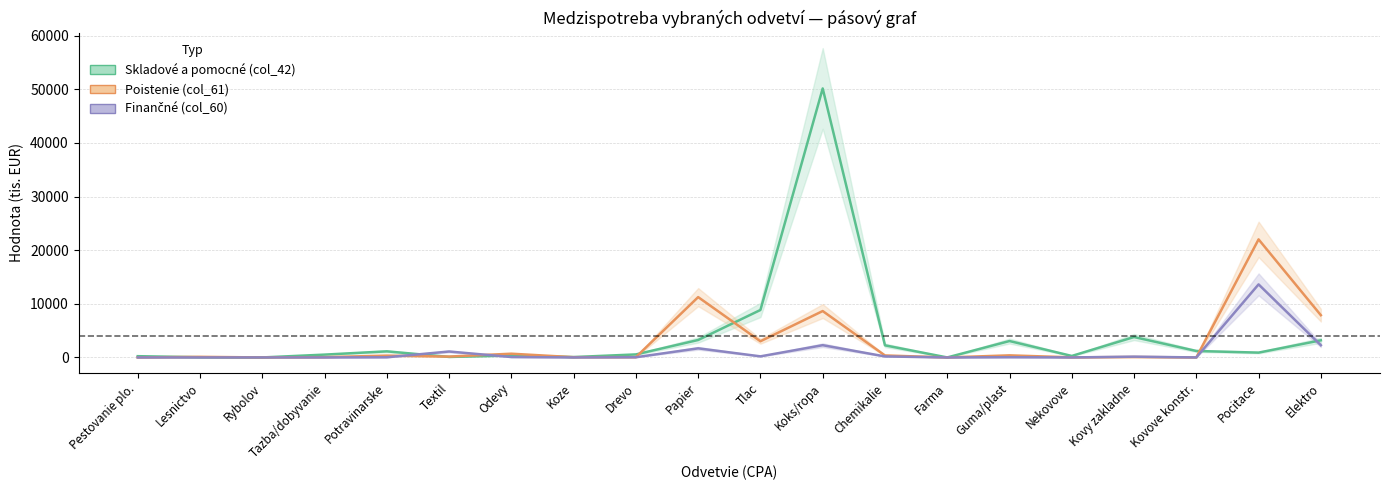

At which category does the chart reach its peak across all series?

Koks/ropa